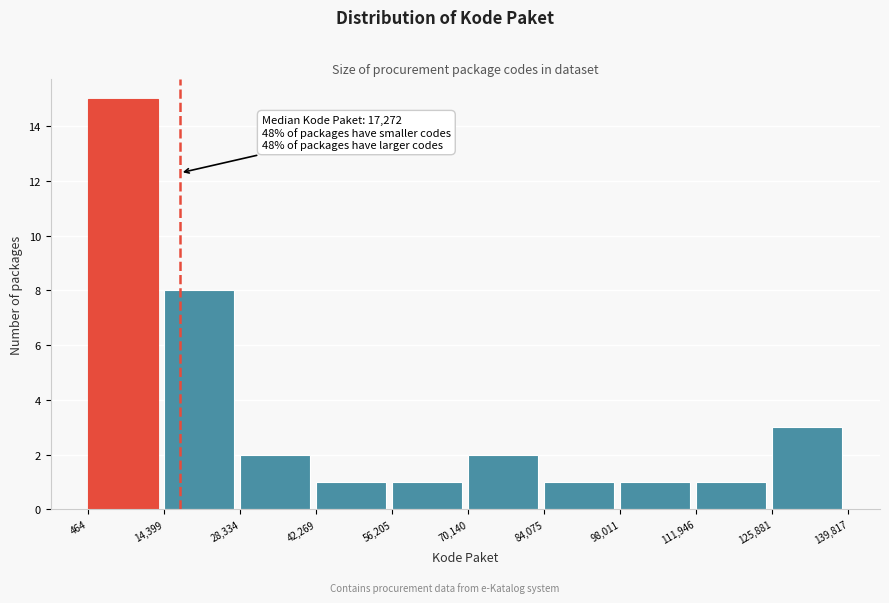

Over which range of the x-axis is the bar tallest?

464 to 14,399